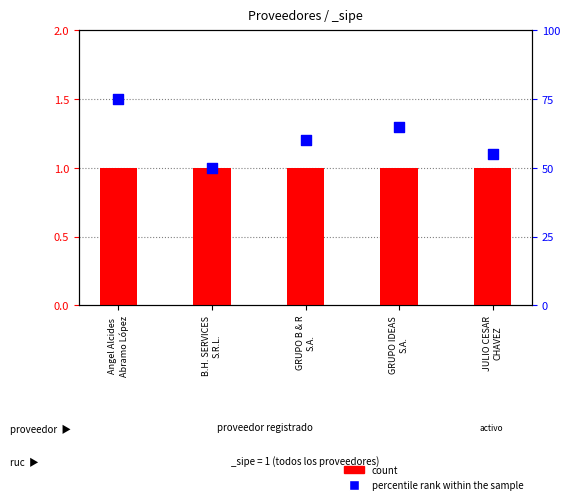

Which series has the largest total across all categories?

percentile rank within the sample